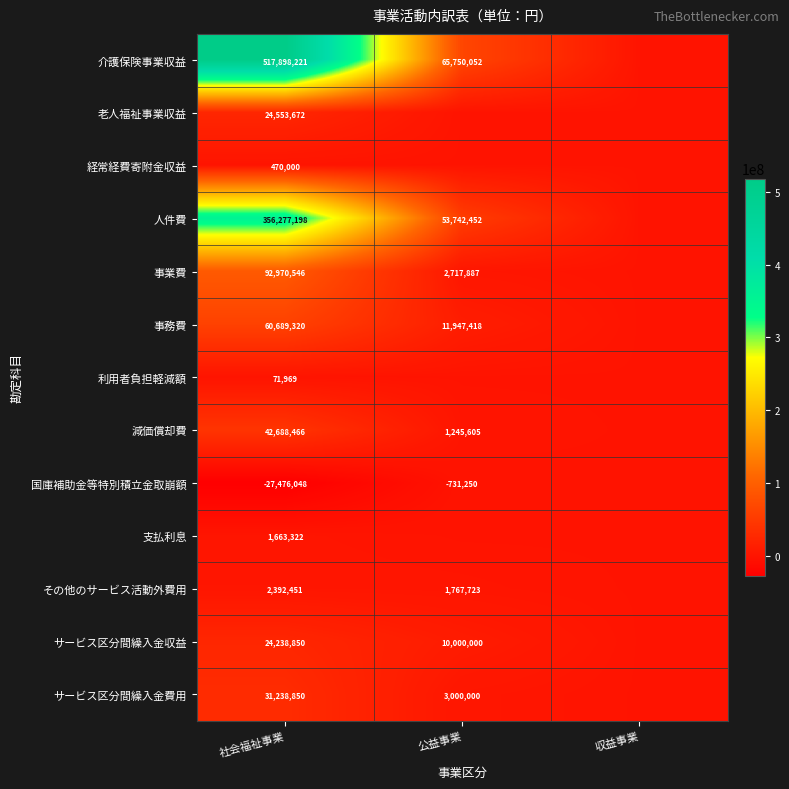

Is it true that 老人福祉事業収益 equals 37642015 at 社会福祉事業?

False